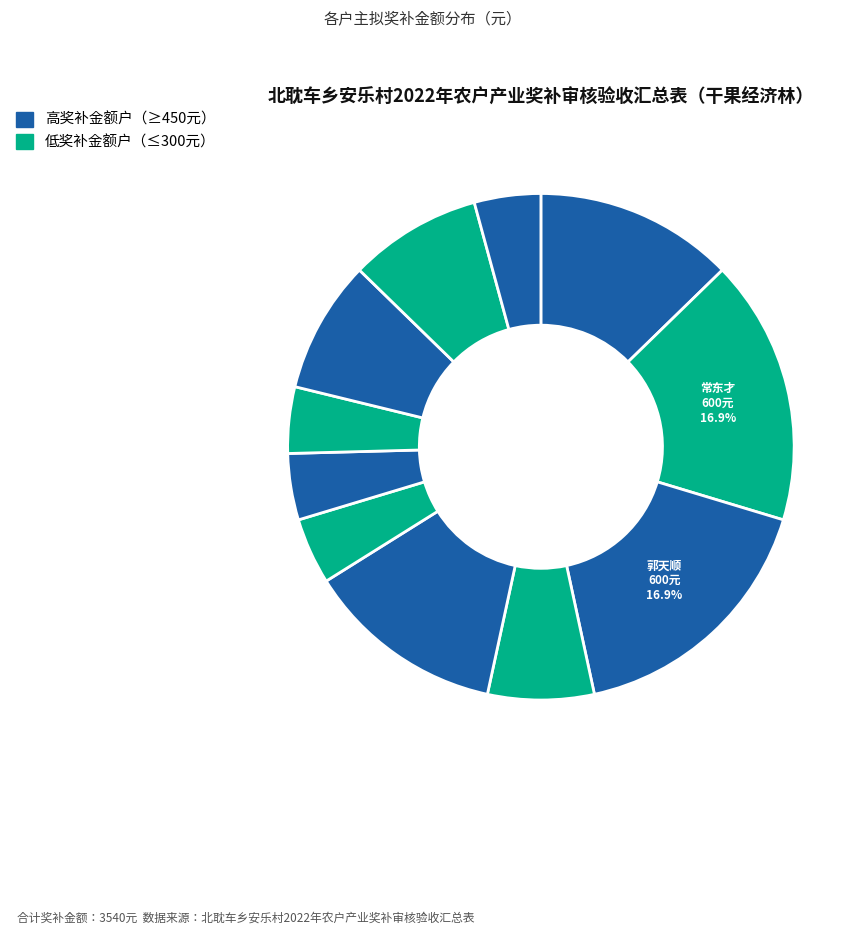

Is there a majority slice in this chart?

No